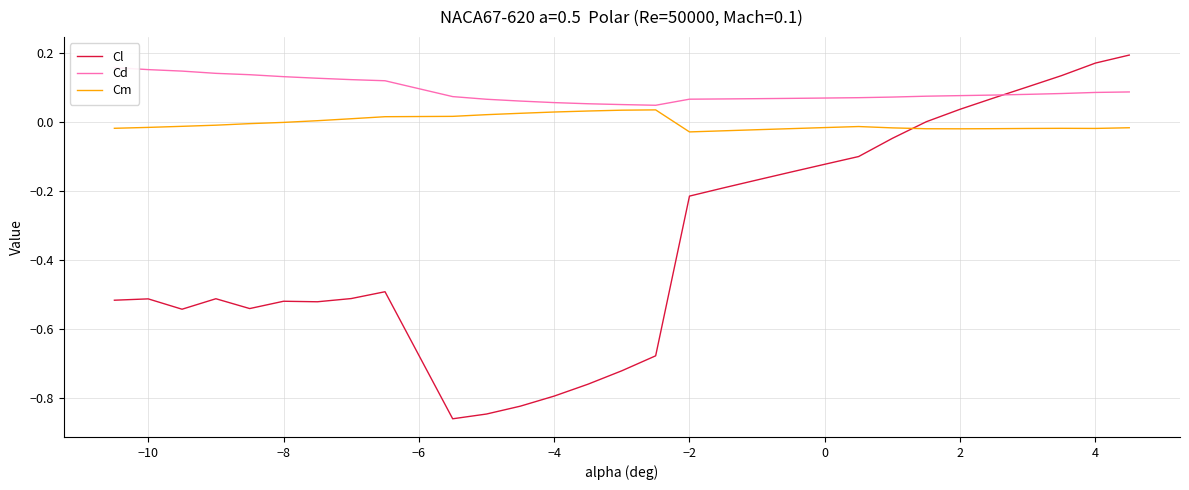

What are all the series names shown in the legend?

Cl, Cd, Cm